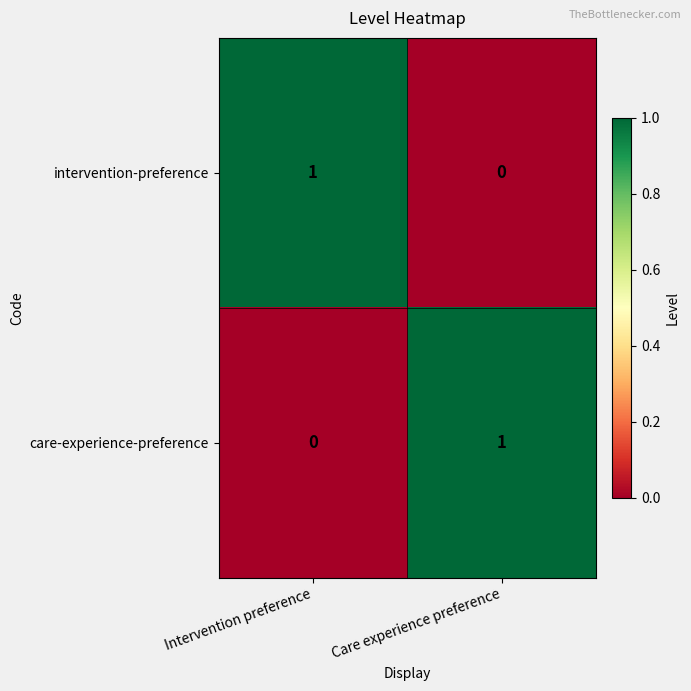

At which label is intervention-preference closest to 0?

Care experience preference